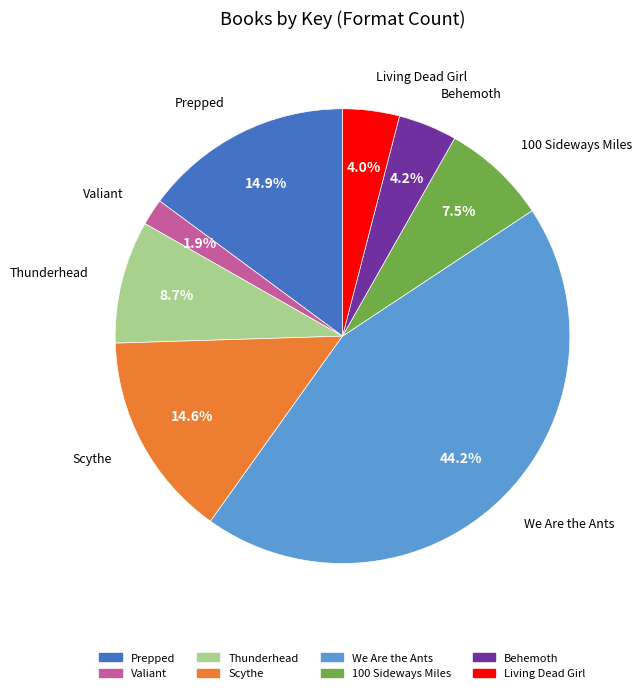

Is it true that Behemoth is 4% of the pie?

True